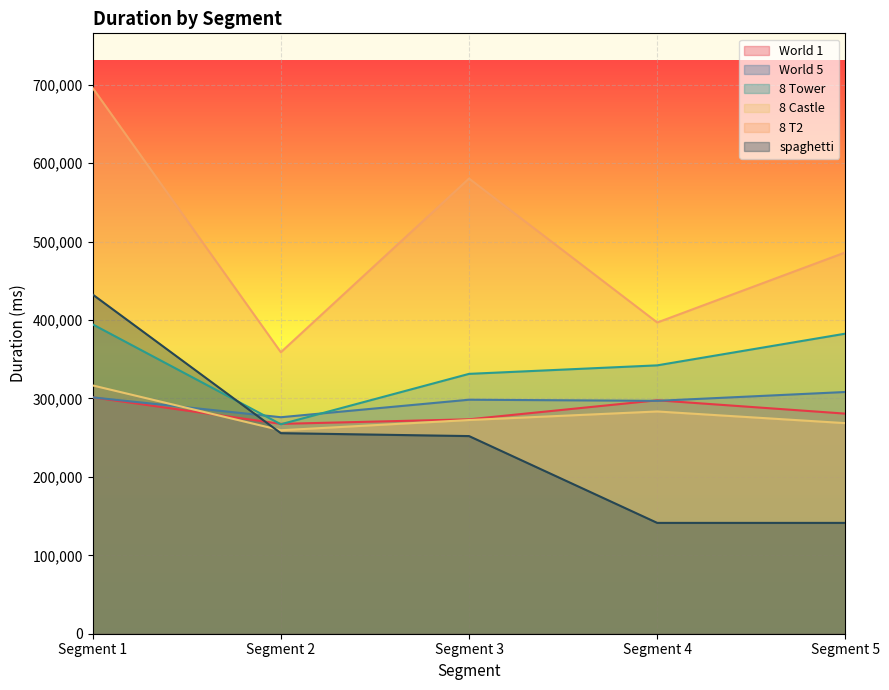

What are all the series names shown in the legend?

World 1, World 5, 8 Tower, 8 Castle, 8 T2, spaghetti